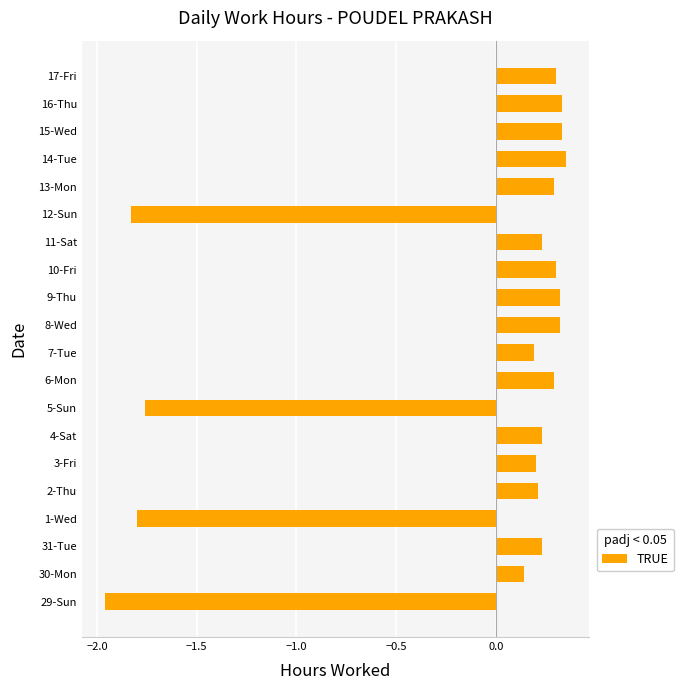

At which label is the value closest to 0?

30-Mon